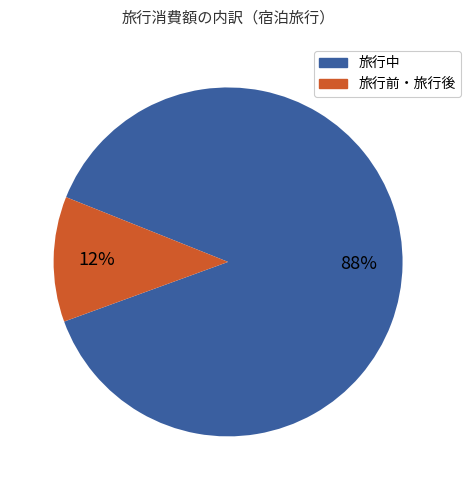

Is there a majority slice in this chart?

Yes